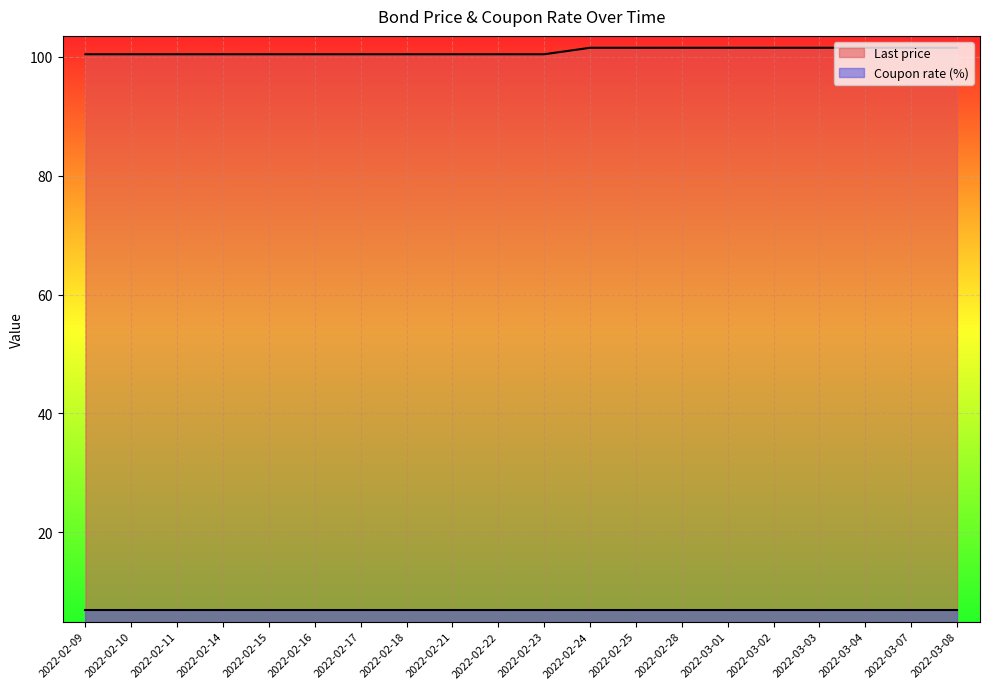

Count the values in the range 100 to 101.

11